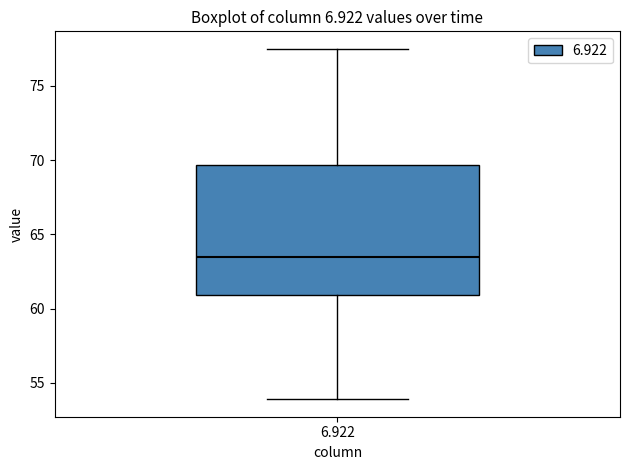

Read this box plot against the y-axis: the position of the median line, the range covered by the box, and the ends of both whiskers. The values are not printed on the chart, so give them approximately, as read against the axis.

median 63.5, box 61.0 to 69.5, whiskers 54.0 to 77.5